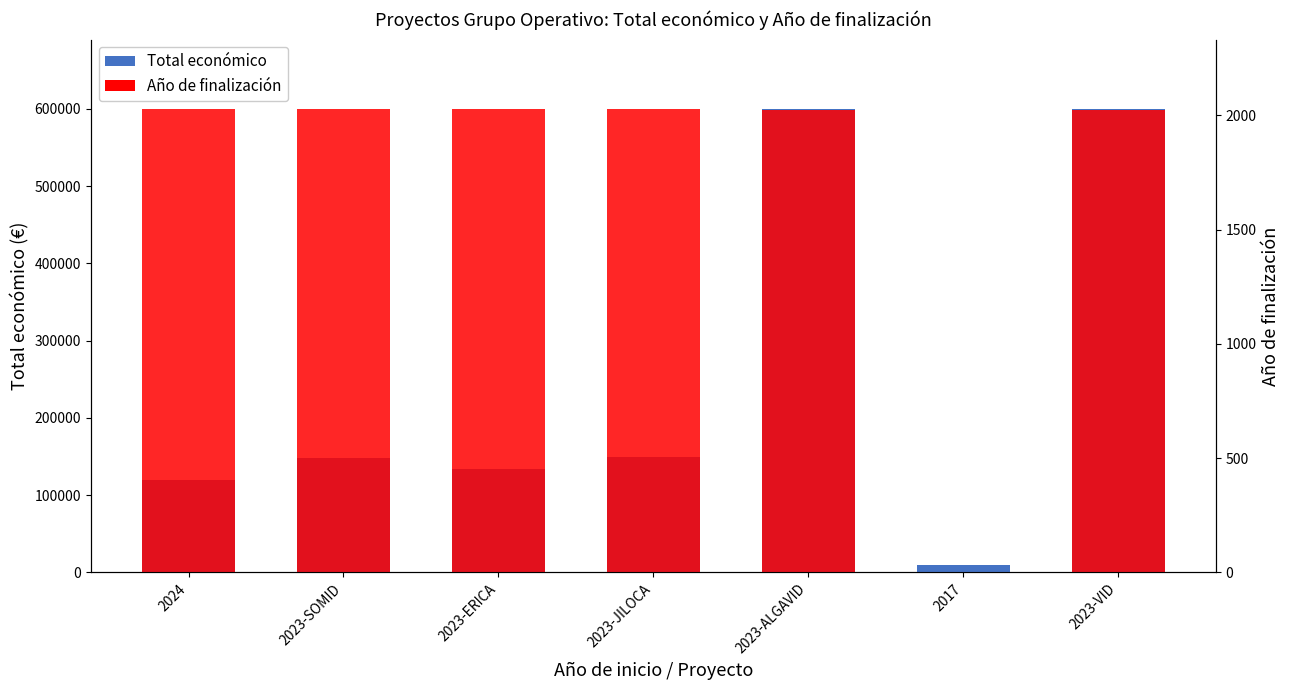

Reading right to left, list all the values displayed in this chart.

Total económico: 599444	9832	599883	150000	134112	148534	120000
Año de finalización: 2025	0	2025	2027	2026	2026	2027